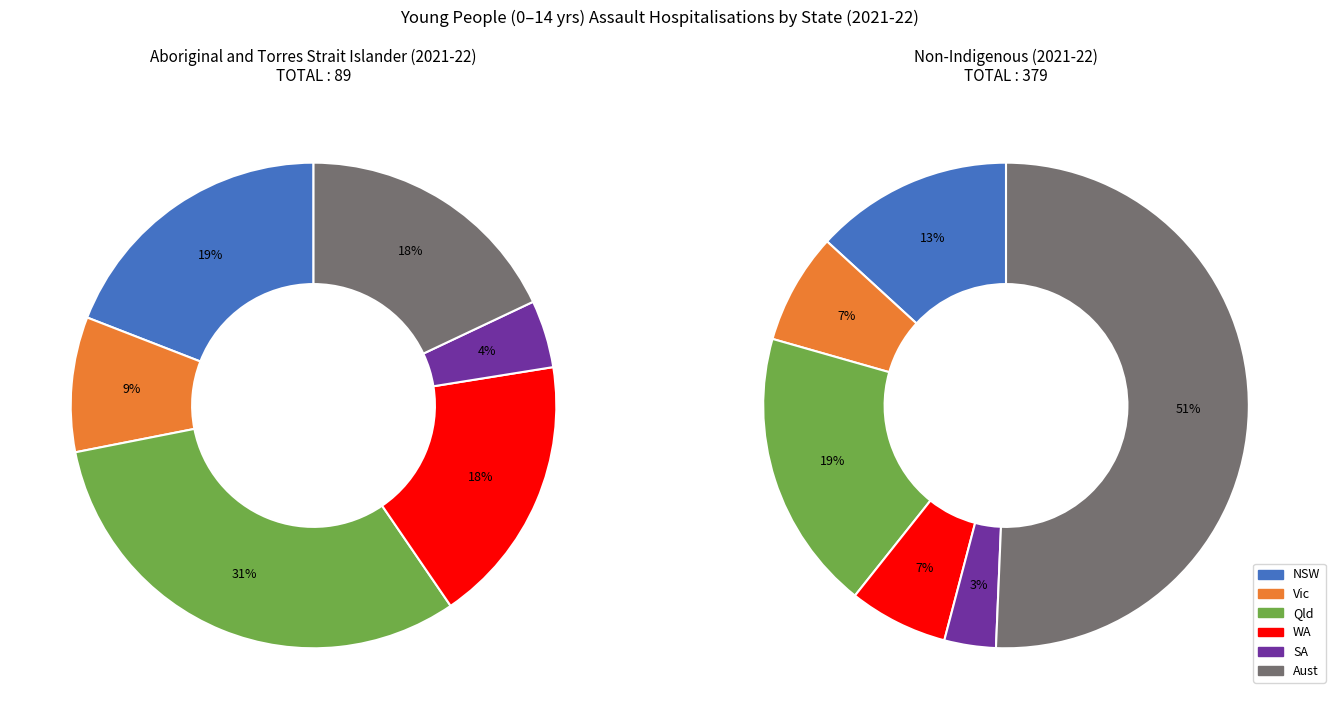

Does Aust account for over 50% of the chart?

No